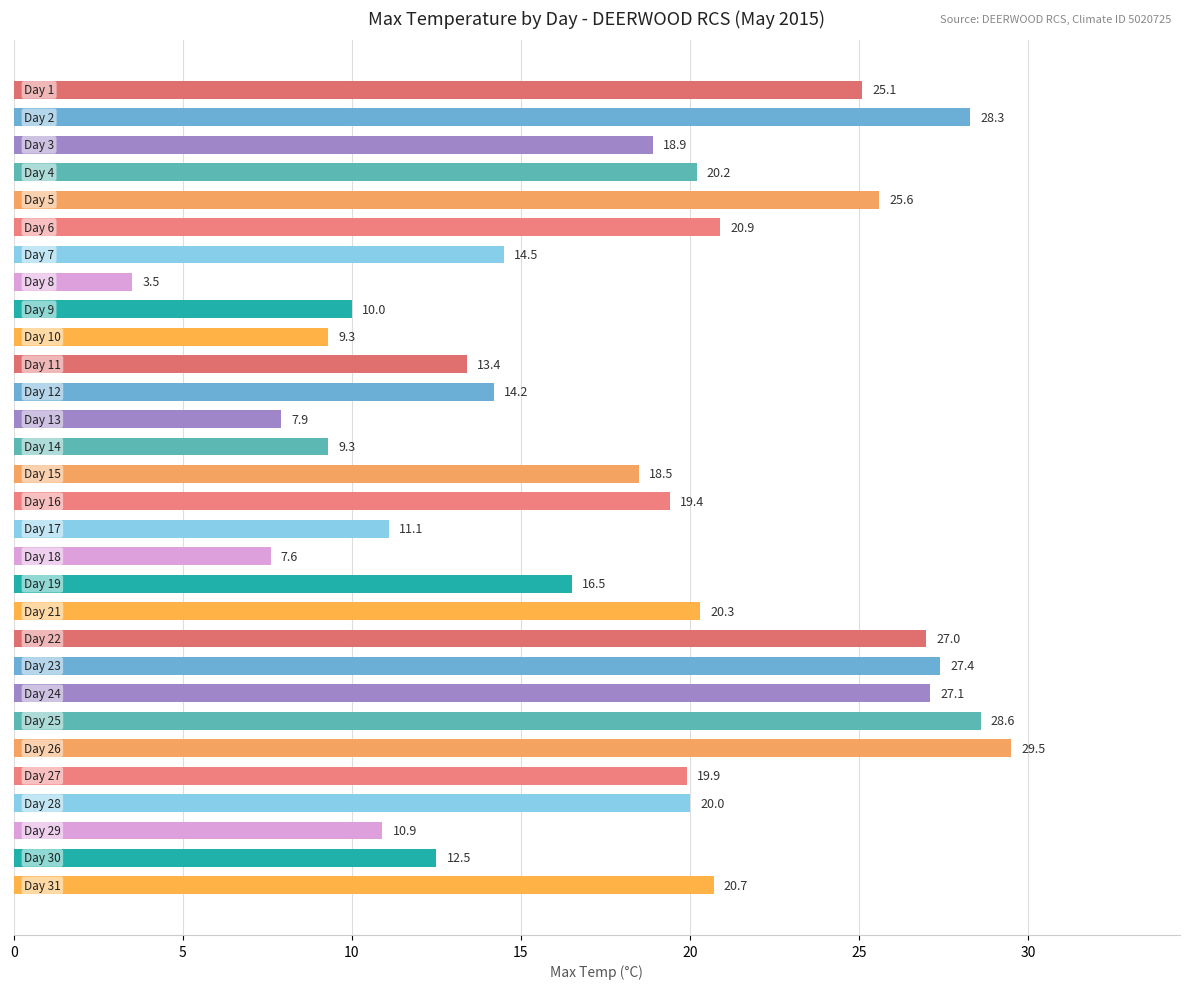

True or false: the data shows 34.0 at Day 1.

False